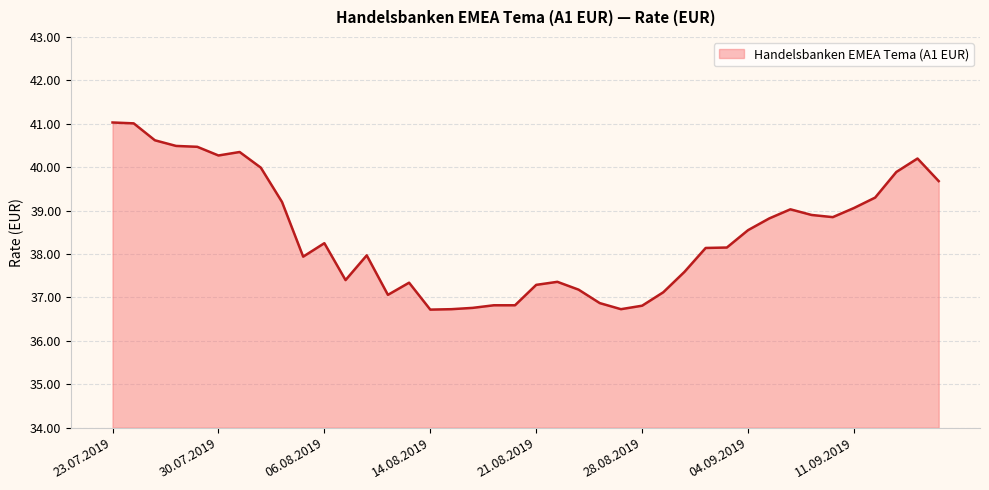

What is the smallest value displayed?

36.7